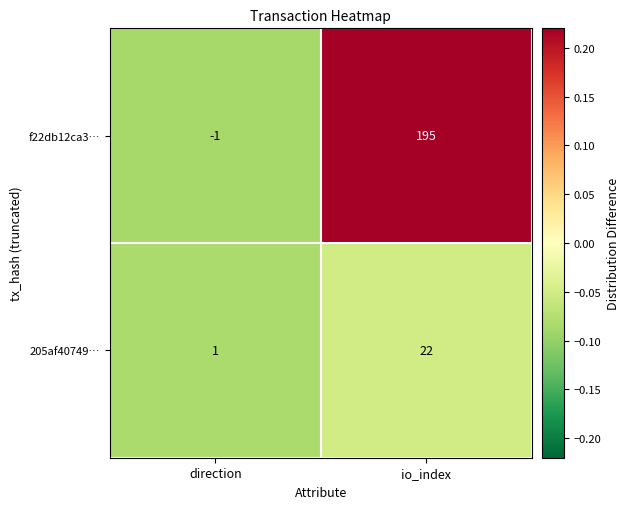

What is the smallest value displayed?

-1